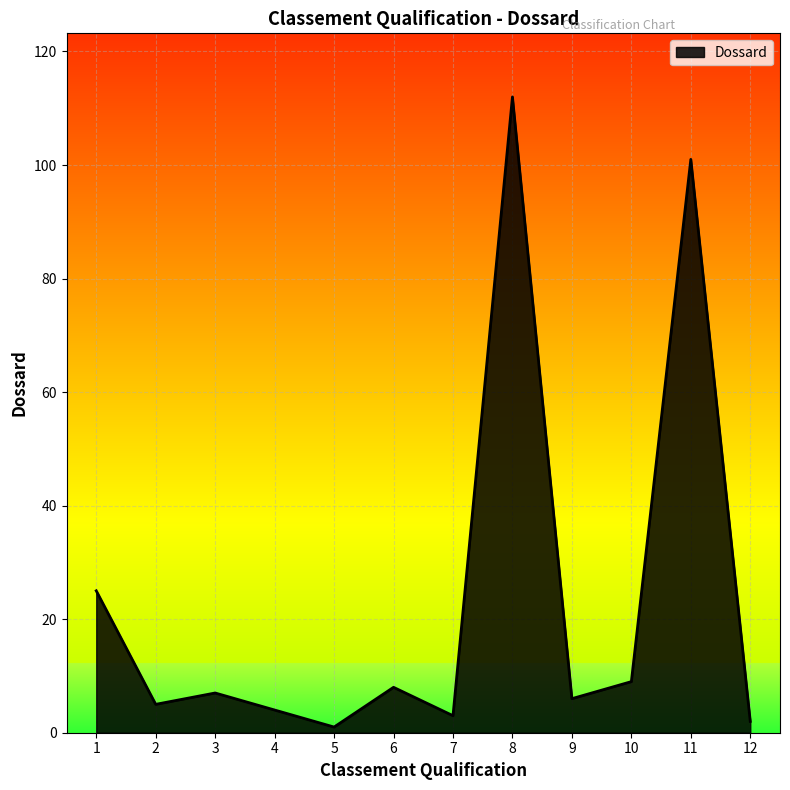

What is the minimum value shown in the chart?

1